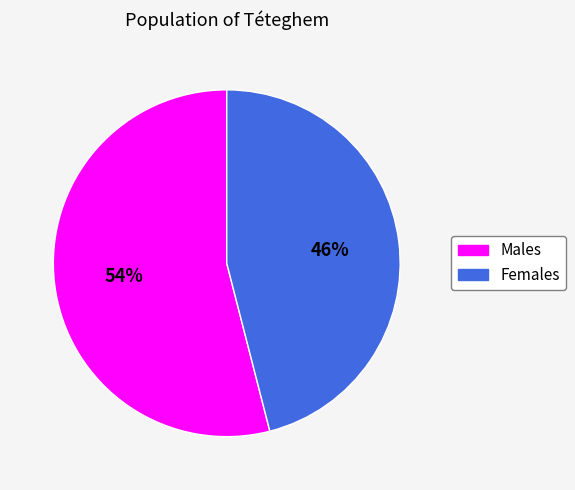

Combined, do Females and Males account for over 50%?

Yes